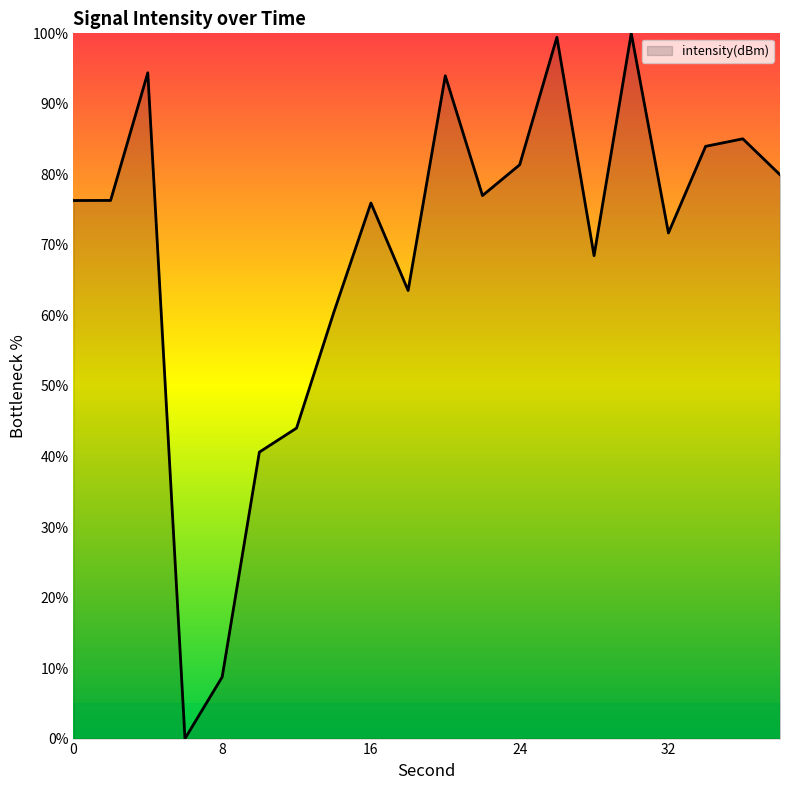

What is the difference between the maximum and minimum values?

100.0